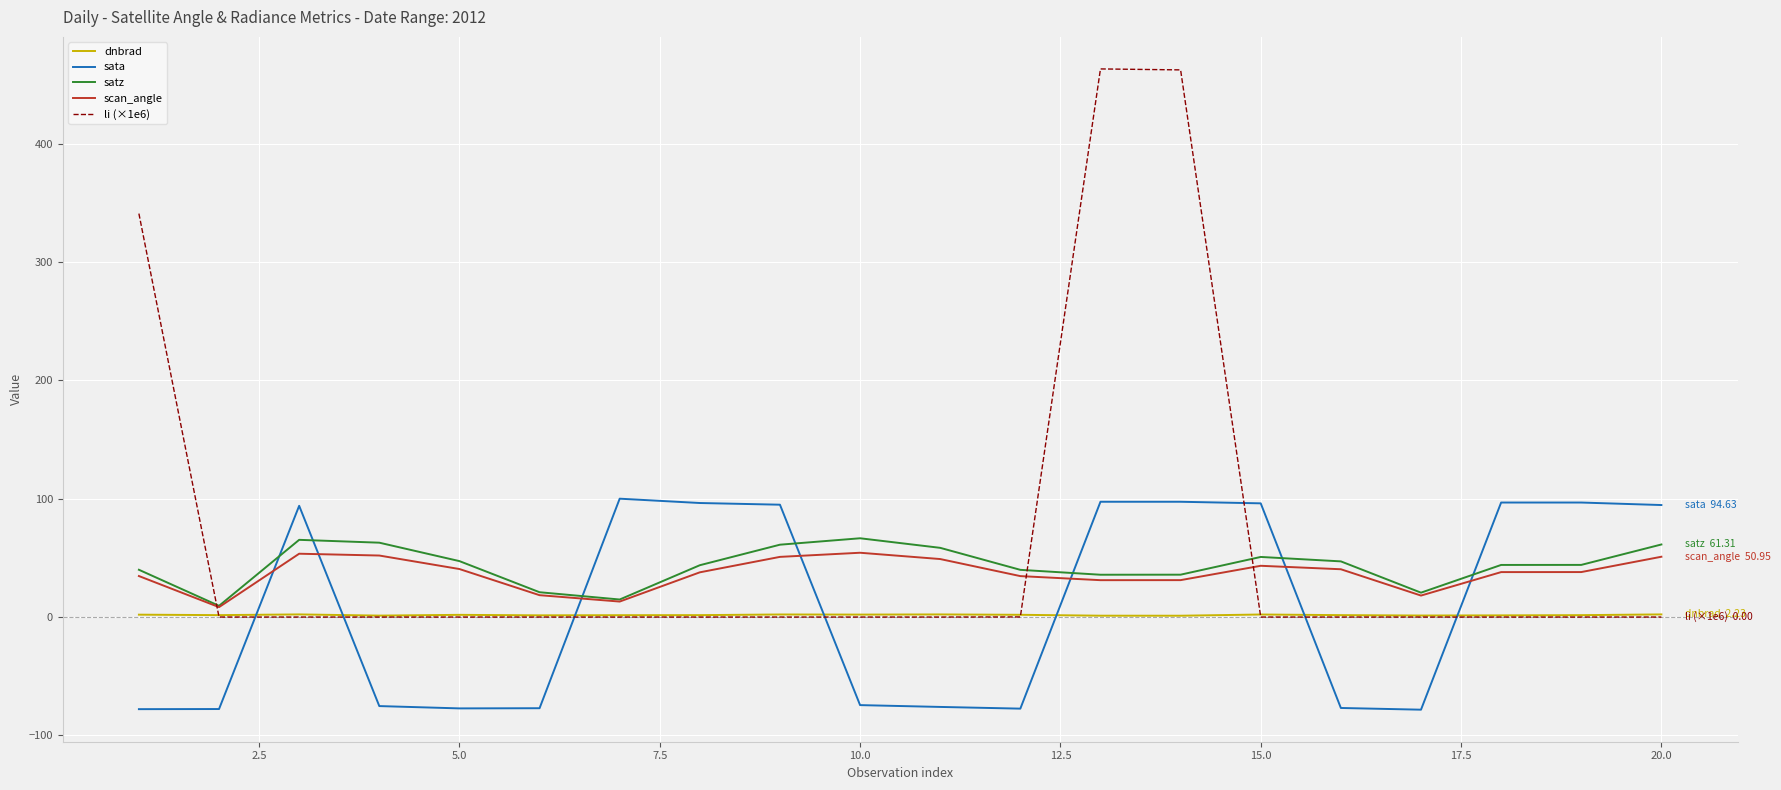

What is the smallest value displayed?

-78.3